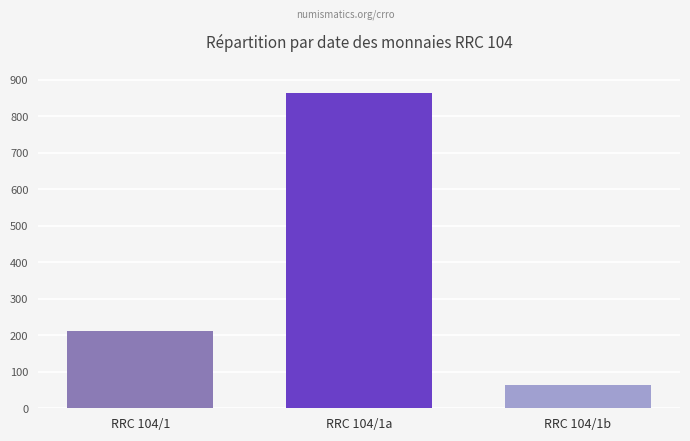

Reading left to right, what are all the values shown in this chart?

RRC 104/1=211	RRC 104/1a=863	RRC 104/1b=65